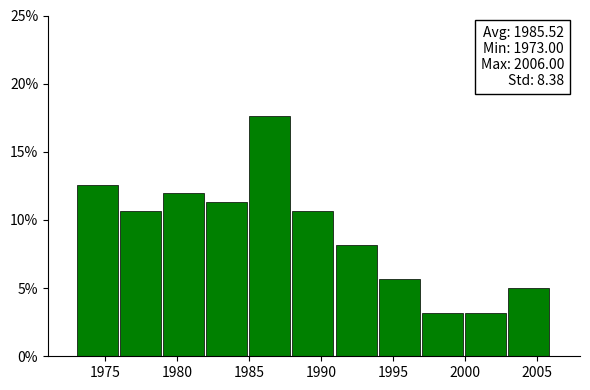

Over which range of the x-axis is the bar tallest?

1985 to 1988